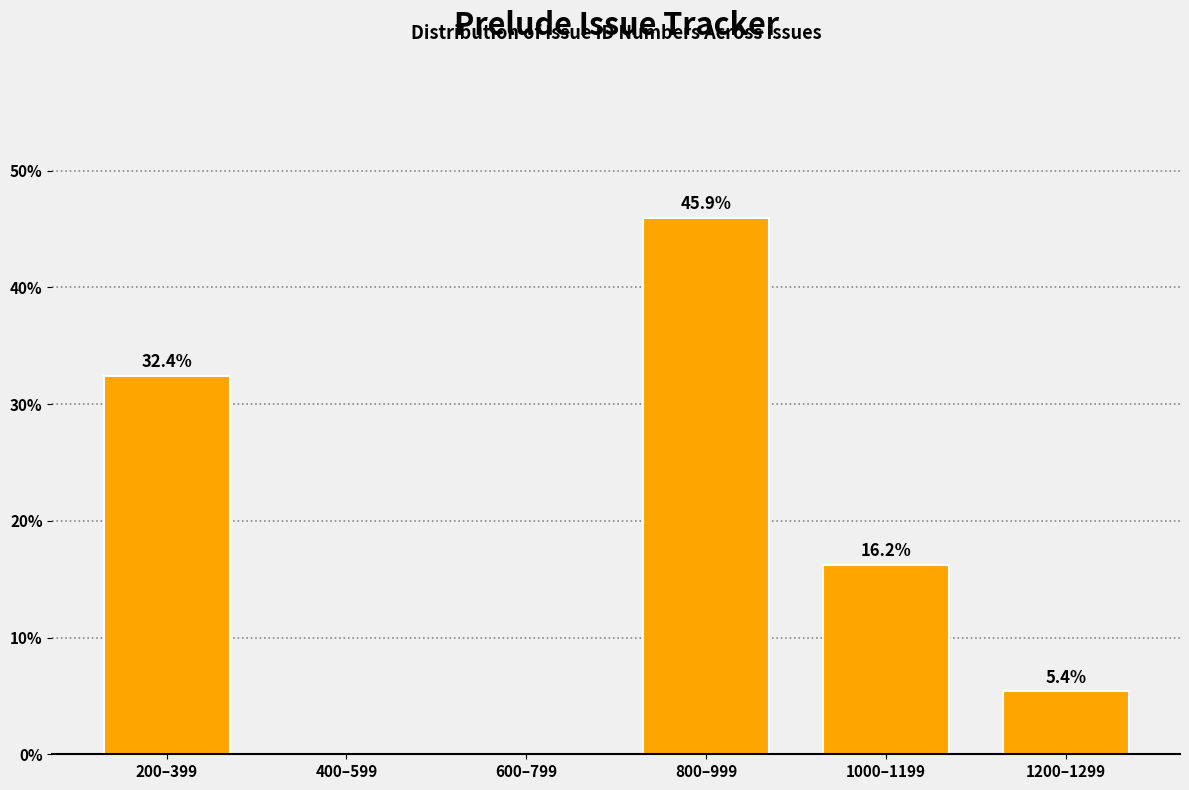

Reading left to right, transcribe all the data shown in this chart.

200–399=32.4	400–599=0.0	600–799=0.0	800–999=45.9	1000–1199=16.2	1200–1299=5.4